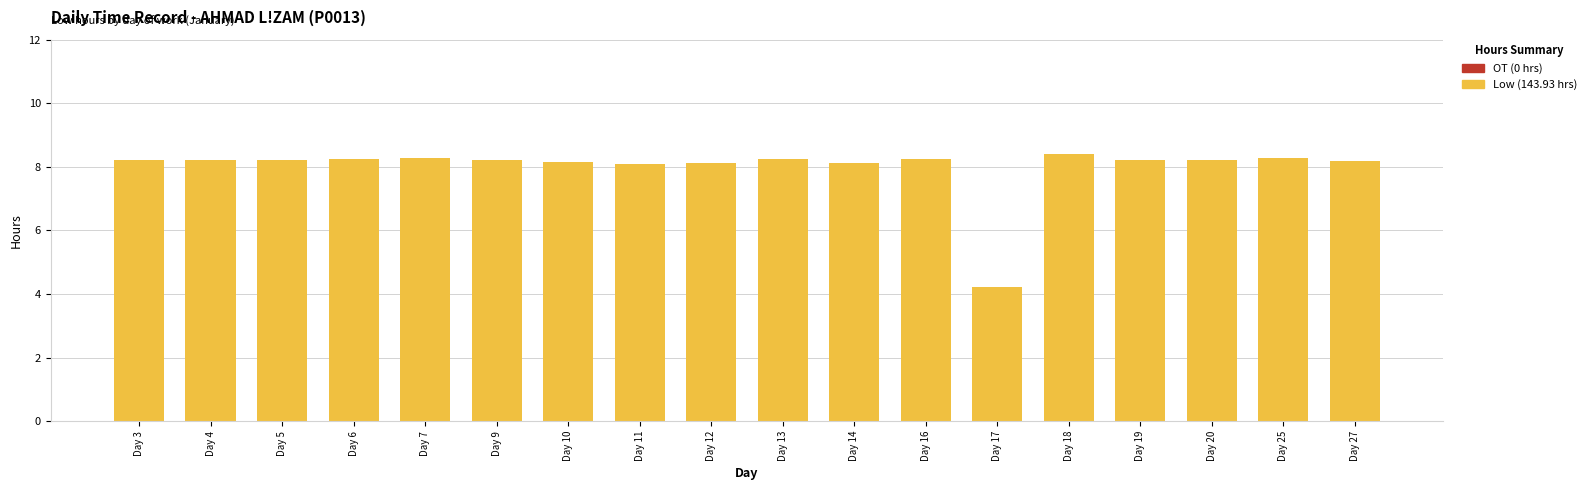

What is the difference between the second highest and minimum values?

4.1